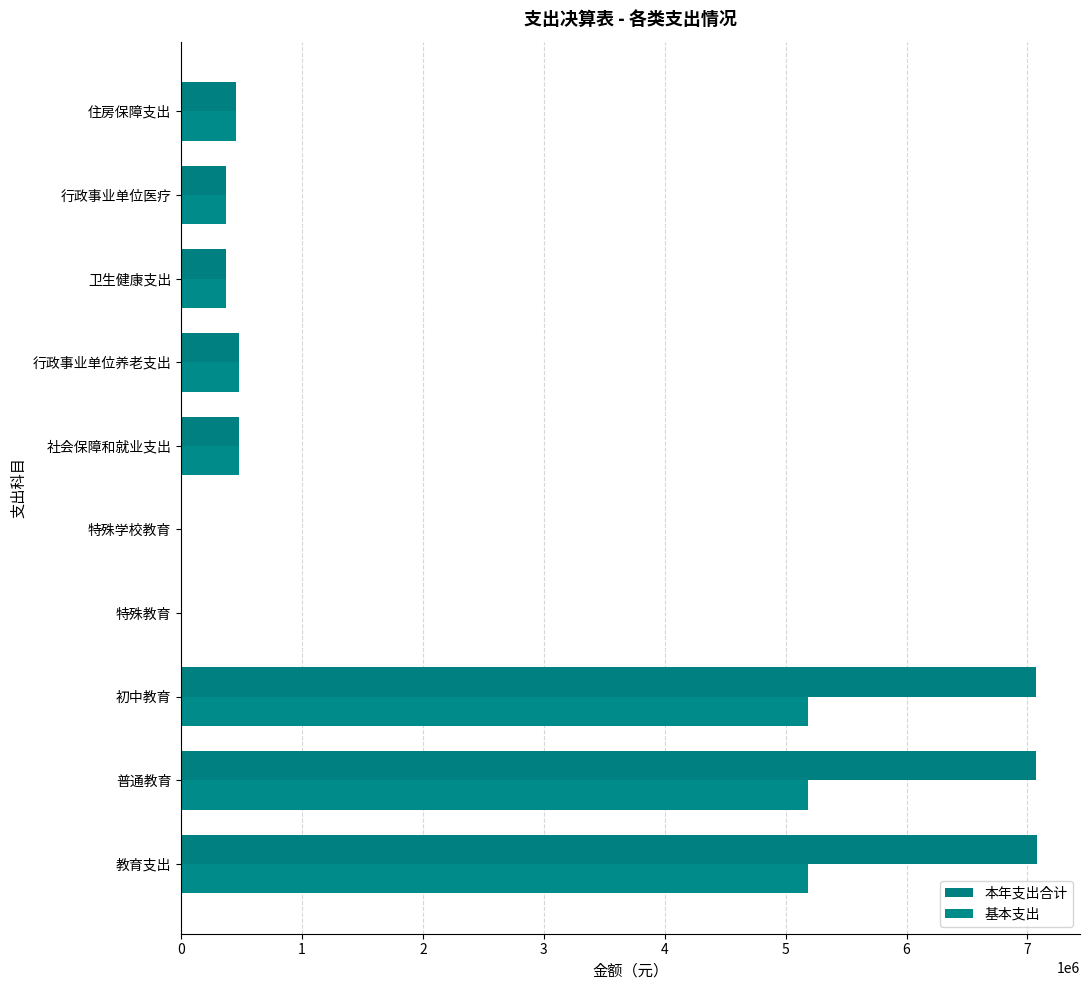

List the labels in order of 本年支出合计 value, smallest first.

特殊教育, 特殊学校教育, 卫生健康支出, 行政事业单位医疗, 住房保障支出, 社会保障和就业支出, 行政事业单位养老支出, 普通教育, 初中教育, 教育支出